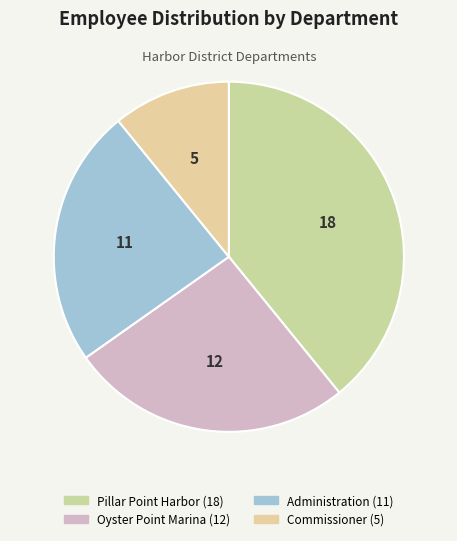

What is the largest slice in the pie chart?

Pillar Point Harbor